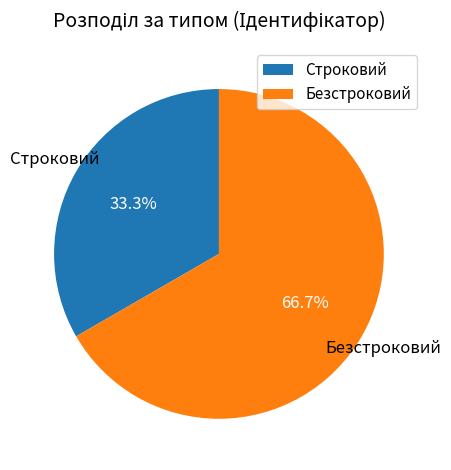

Which category has the smallest portion of the pie?

Строковий